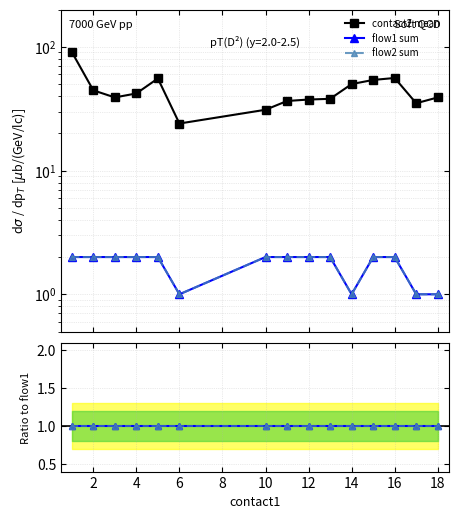

True or false: contact2 mean and flow2 sum intersect in this chart.

False